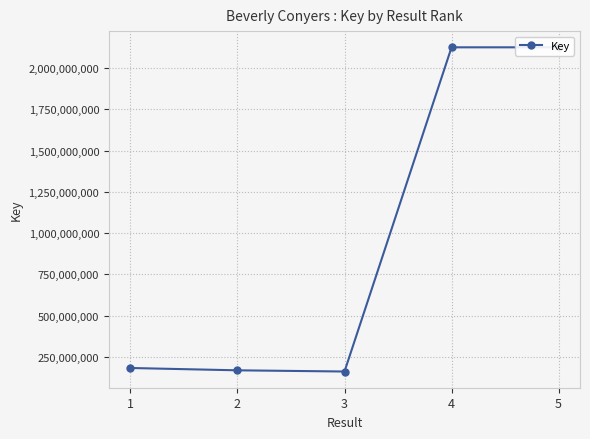

What is the approximate value at 5, to the nearest 50?

2124658550